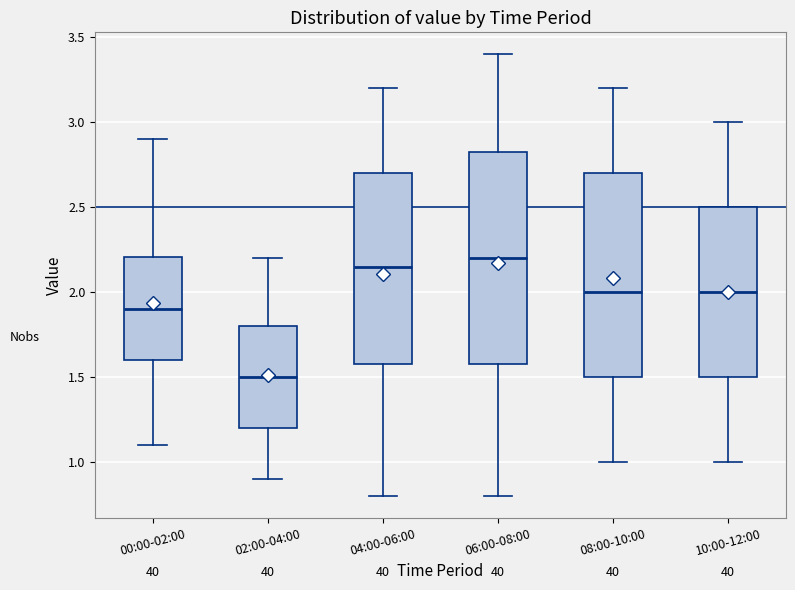

Where is the lower edge of the box for 06:00-08:00 on the y-axis? The values are not printed on the chart, so give them approximately, as read against the axis.

1.60